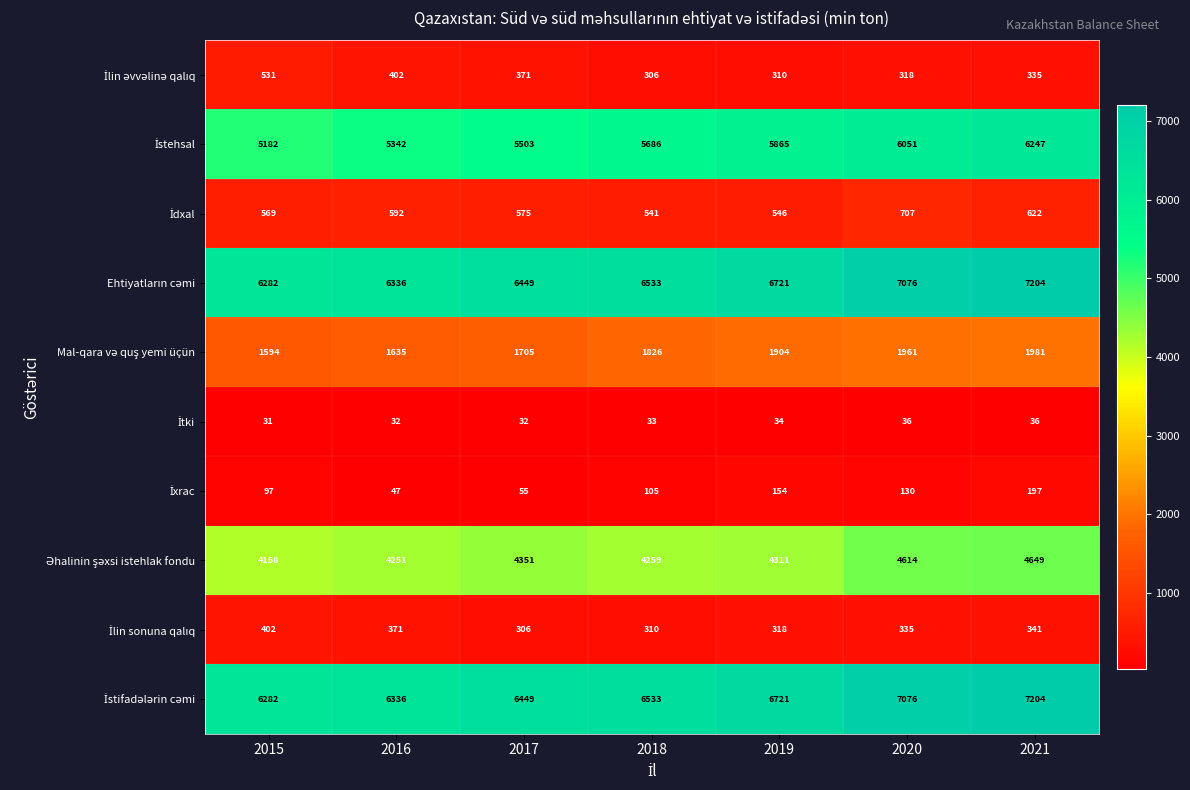

How many categories are shown in the chart?

7